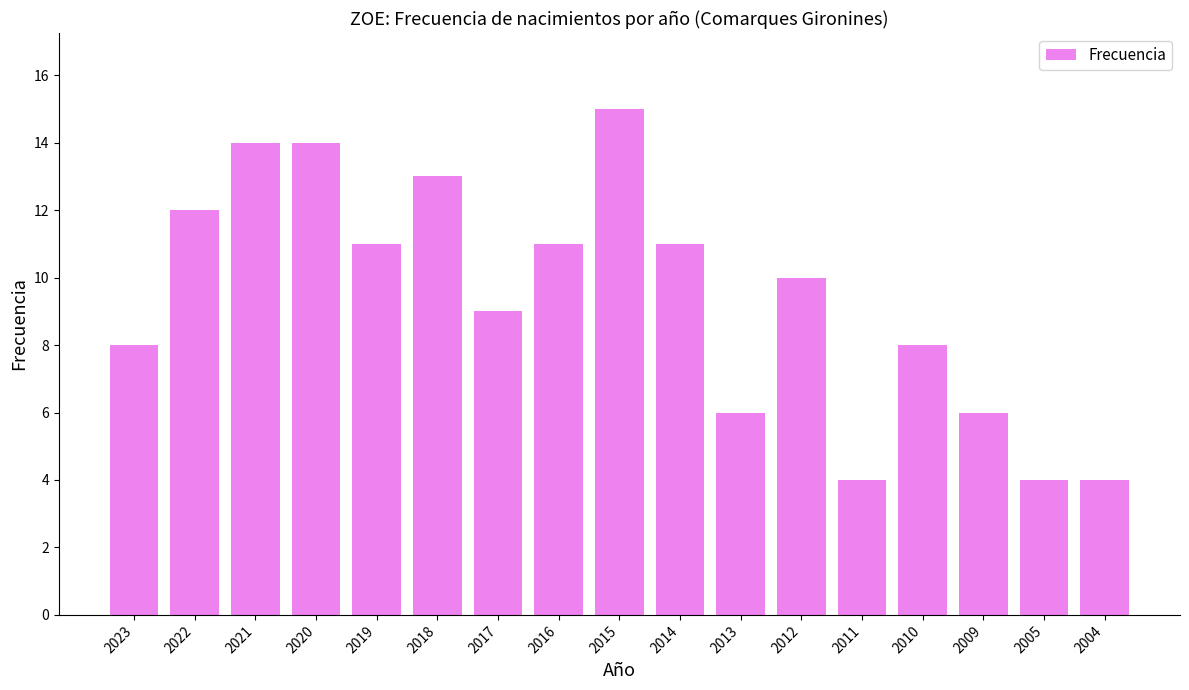

What is the change in value from 2020 to 2016?

-3